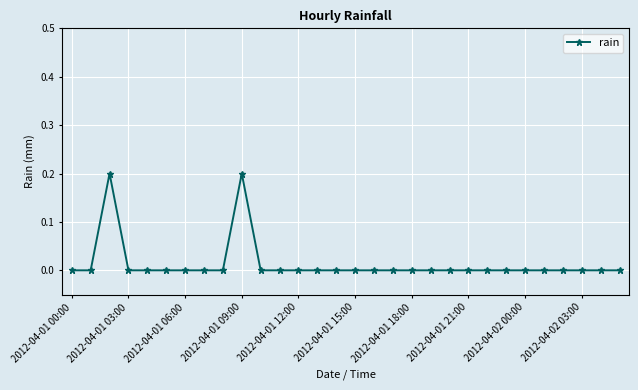

Reading left to right, list all the values displayed in this chart.

0.0	0.0	0.2	0.0	0.0	0.0	0.0	0.0	0.0	0.2	0.0	0.0	0.0	0.0	0.0	0.0	0.0	0.0	0.0	0.0	0.0	0.0	0.0	0.0	0.0	0.0	0.0	0.0	0.0	0.0